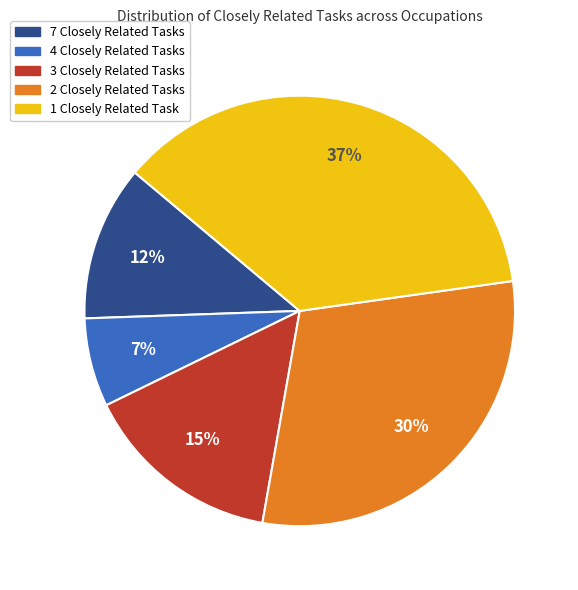

Is there any slice that represents more than half of the pie?

No